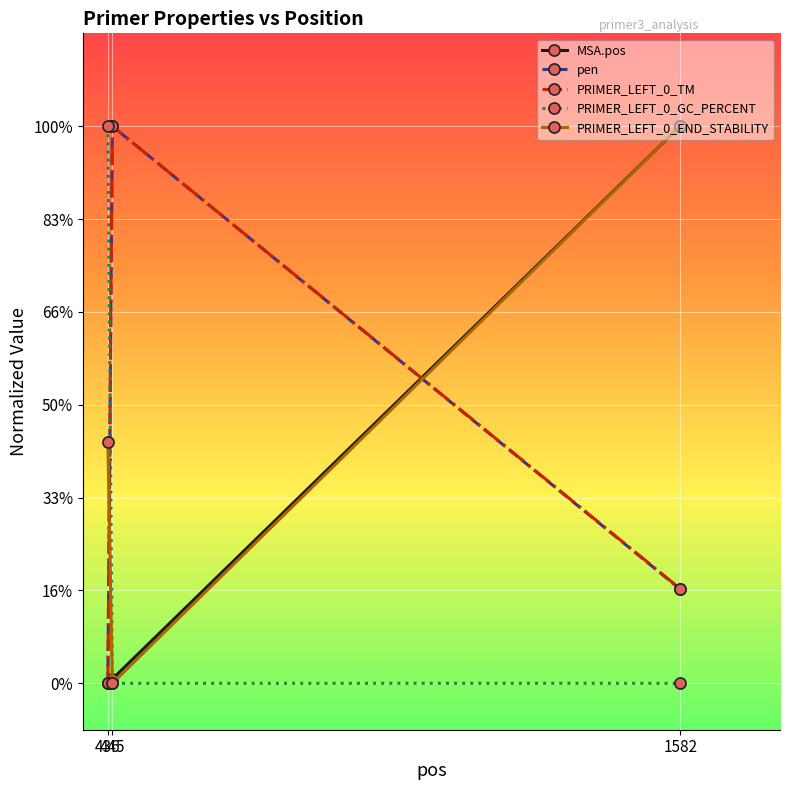

Rank the series by their maximum value, from highest to lowest.

MSA.pos, pen, PRIMER_LEFT_0_TM, PRIMER_LEFT_0_GC_PERCENT, PRIMER_LEFT_0_END_STABILITY